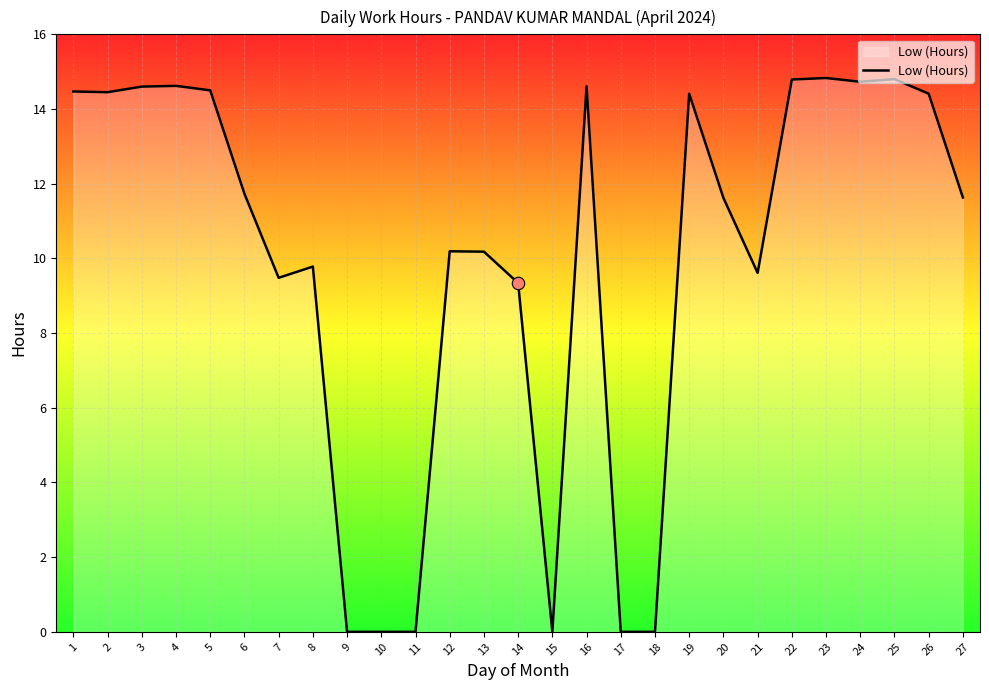

What is the change in value from 4 to 17?

-14.6